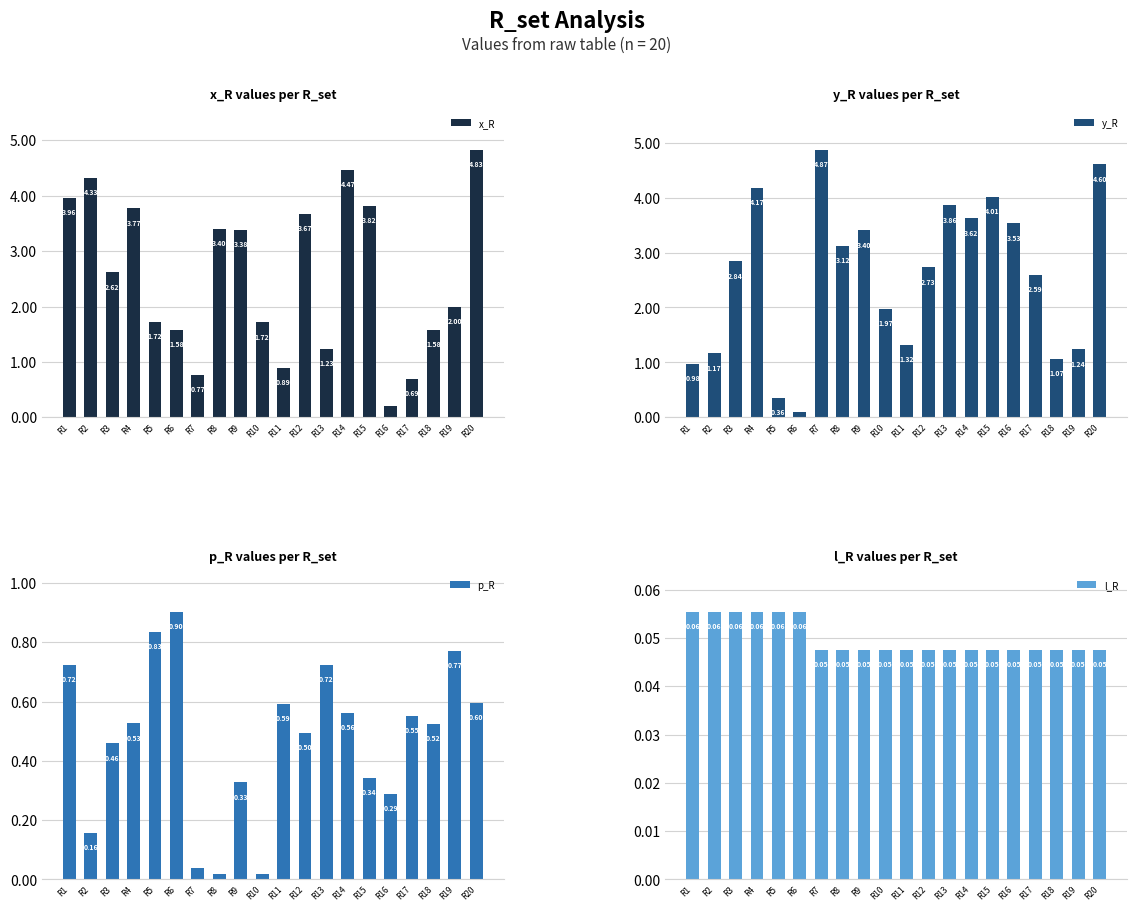

What is the maximum value shown in the chart?

4.9